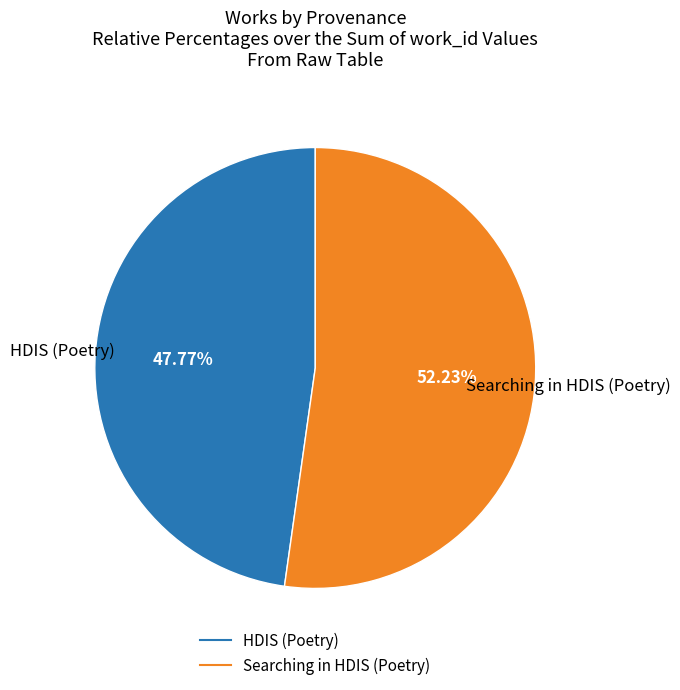

The Searching in HDIS (Poetry) slice represents 52% of the pie. True or false?

True